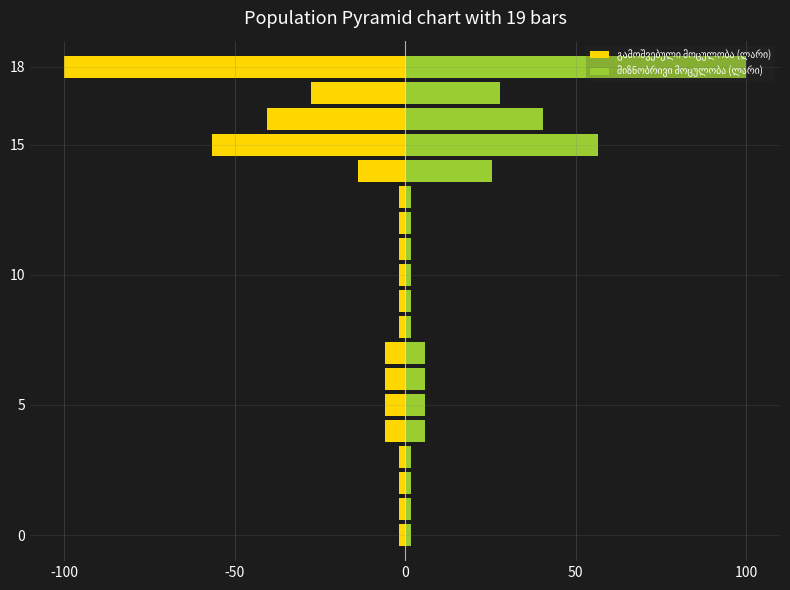

What is the sum of all გამოშვებული მოცულობა (ლარი) values?

-279.3